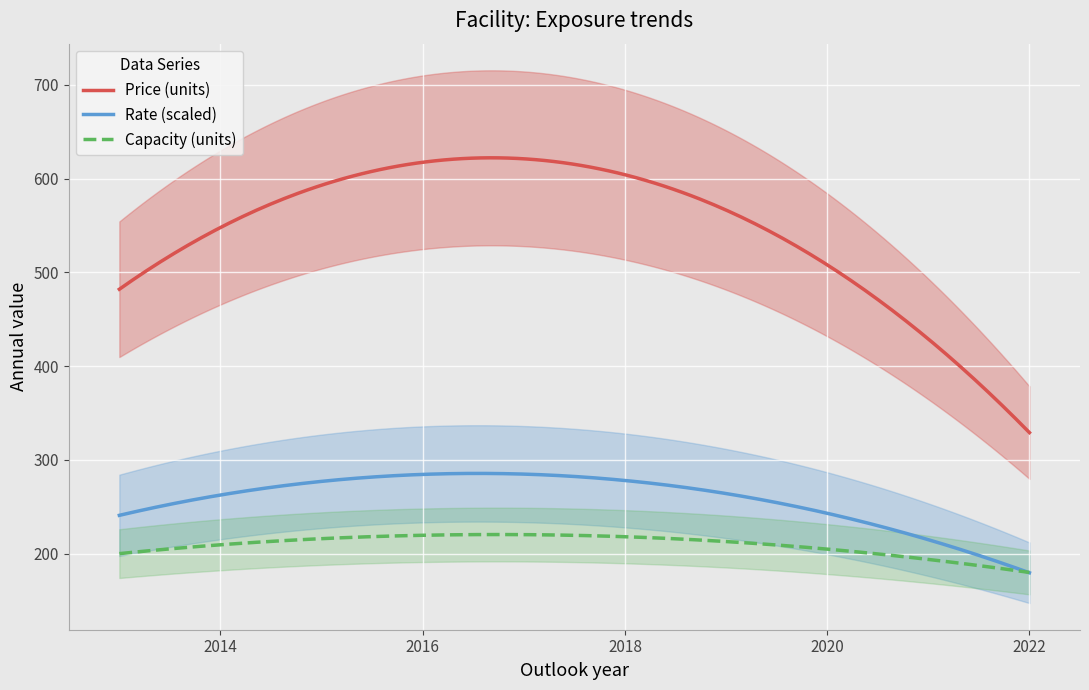

At which category is the sum across all series the highest?

2016